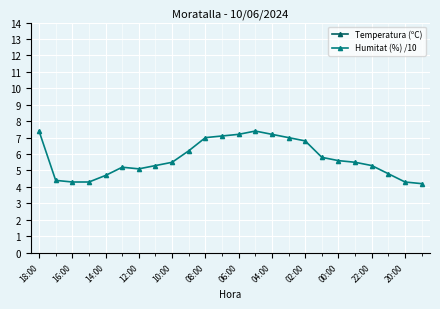

True or false: Humitat (%) /10 has more than 0 interior local peaks.

True